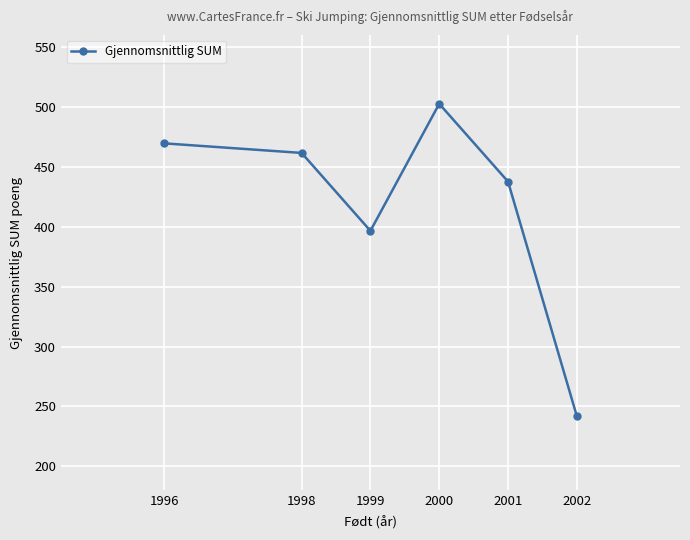

At which category does the data reach its first local valley?

1999